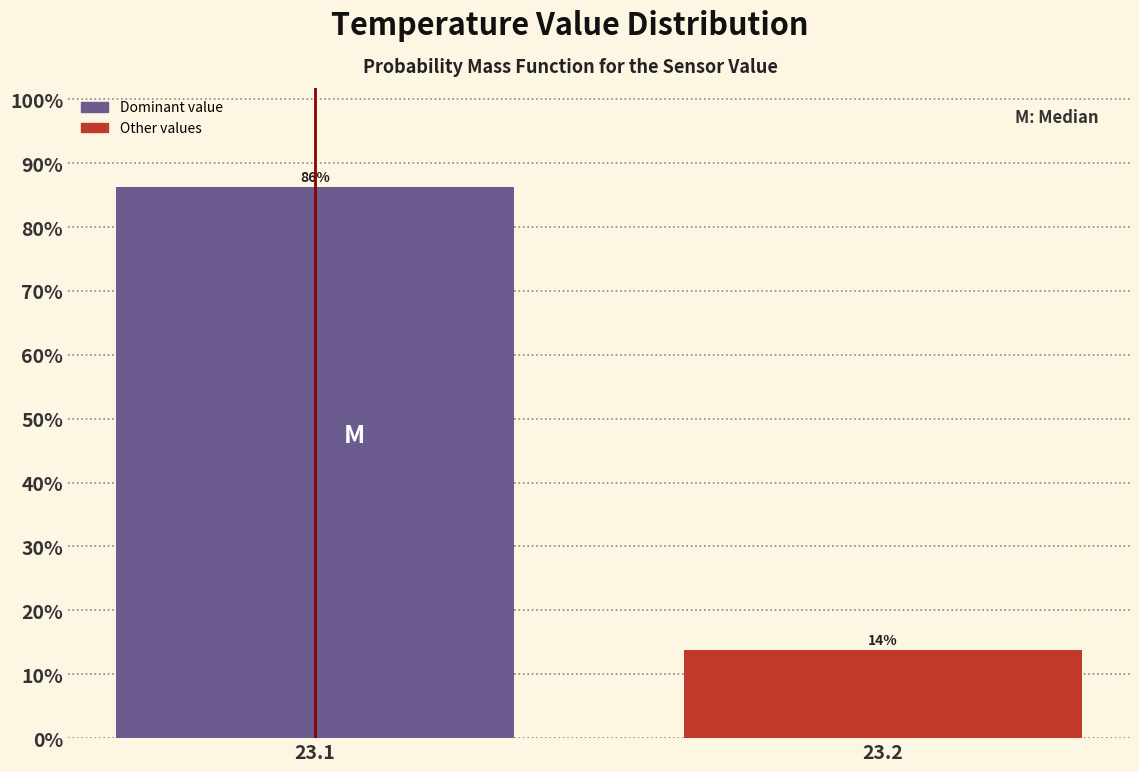

What is the smallest value displayed?

13.8